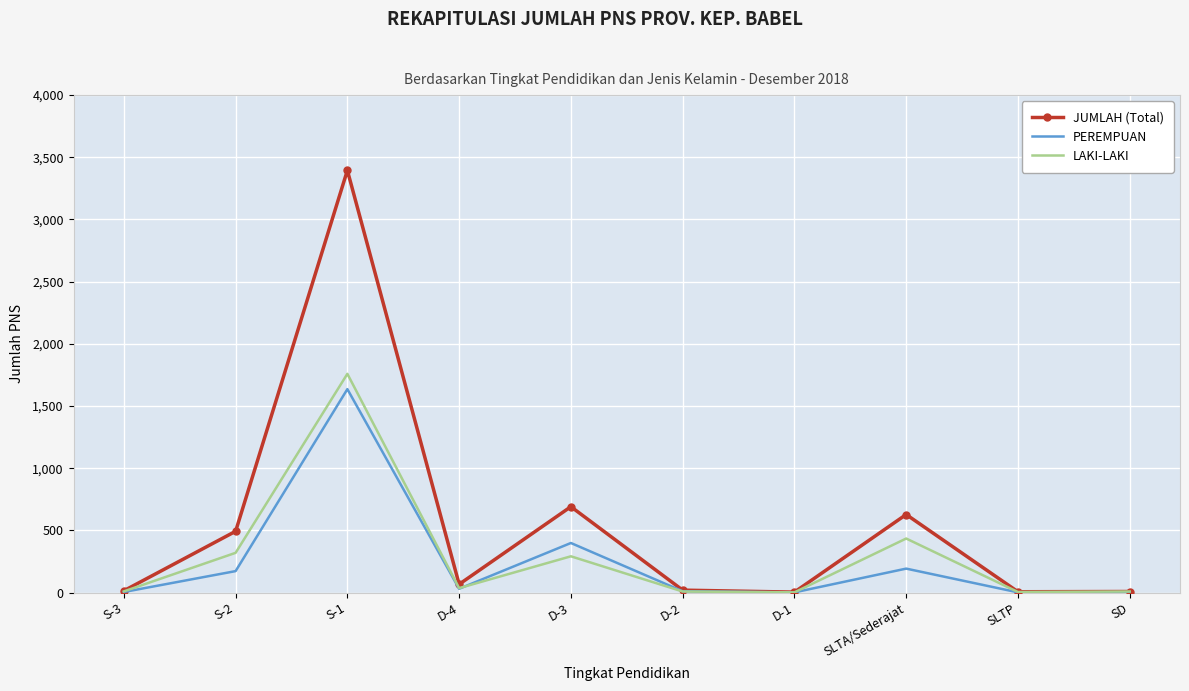

What is the difference between the PEREMPUAN values at SLTP and SD?

2